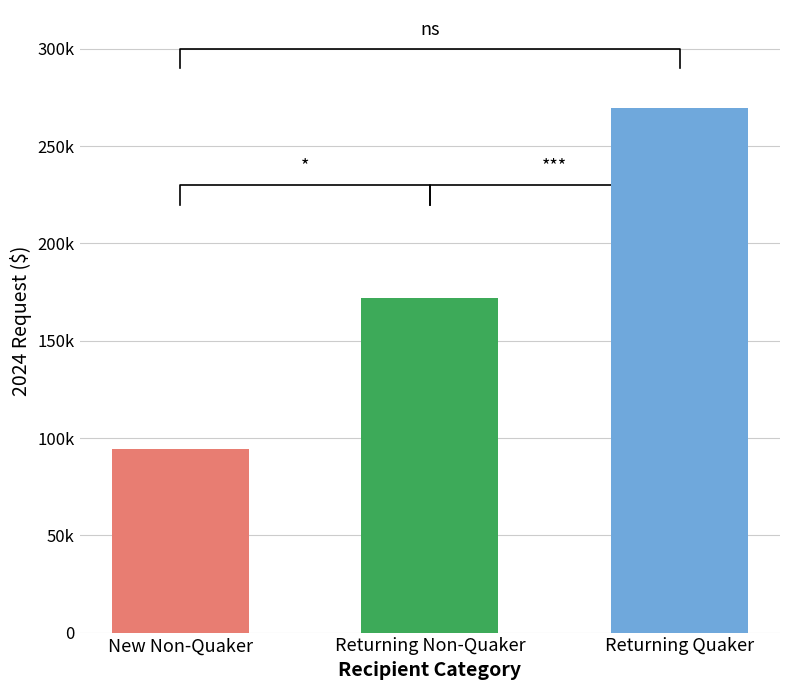

What is the value of the 2nd bar from the left?

171830